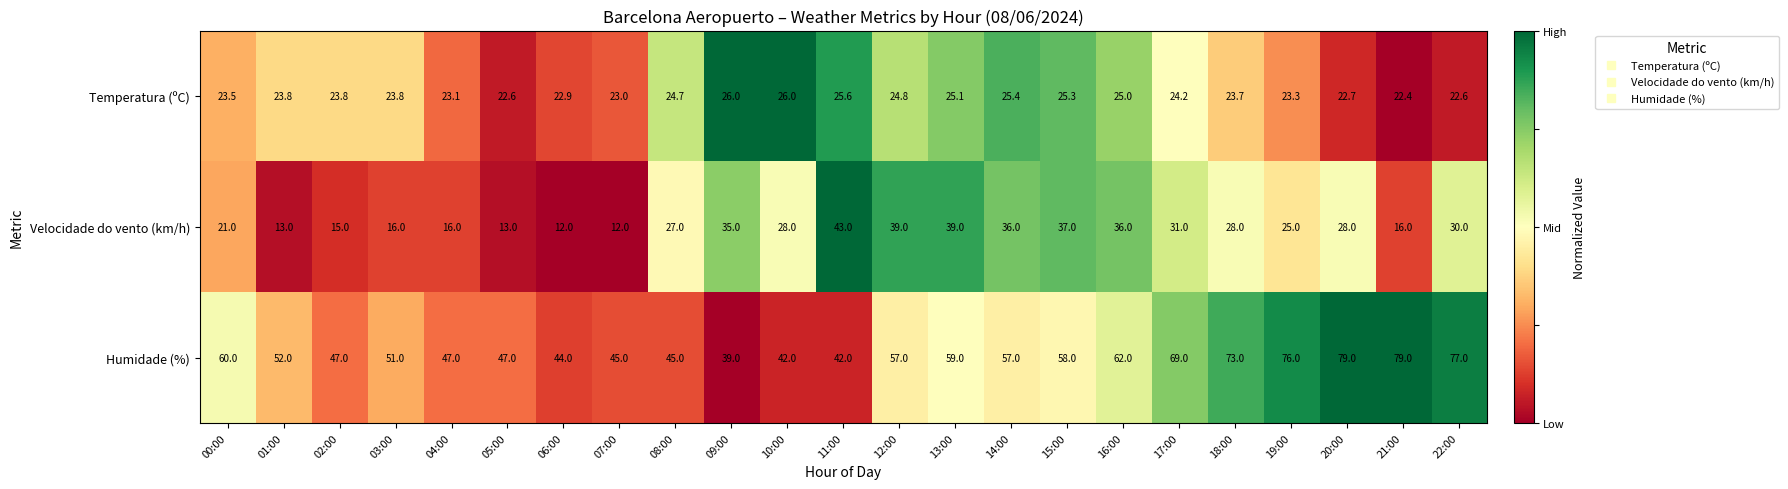

What is the greatest value displayed?

79.0